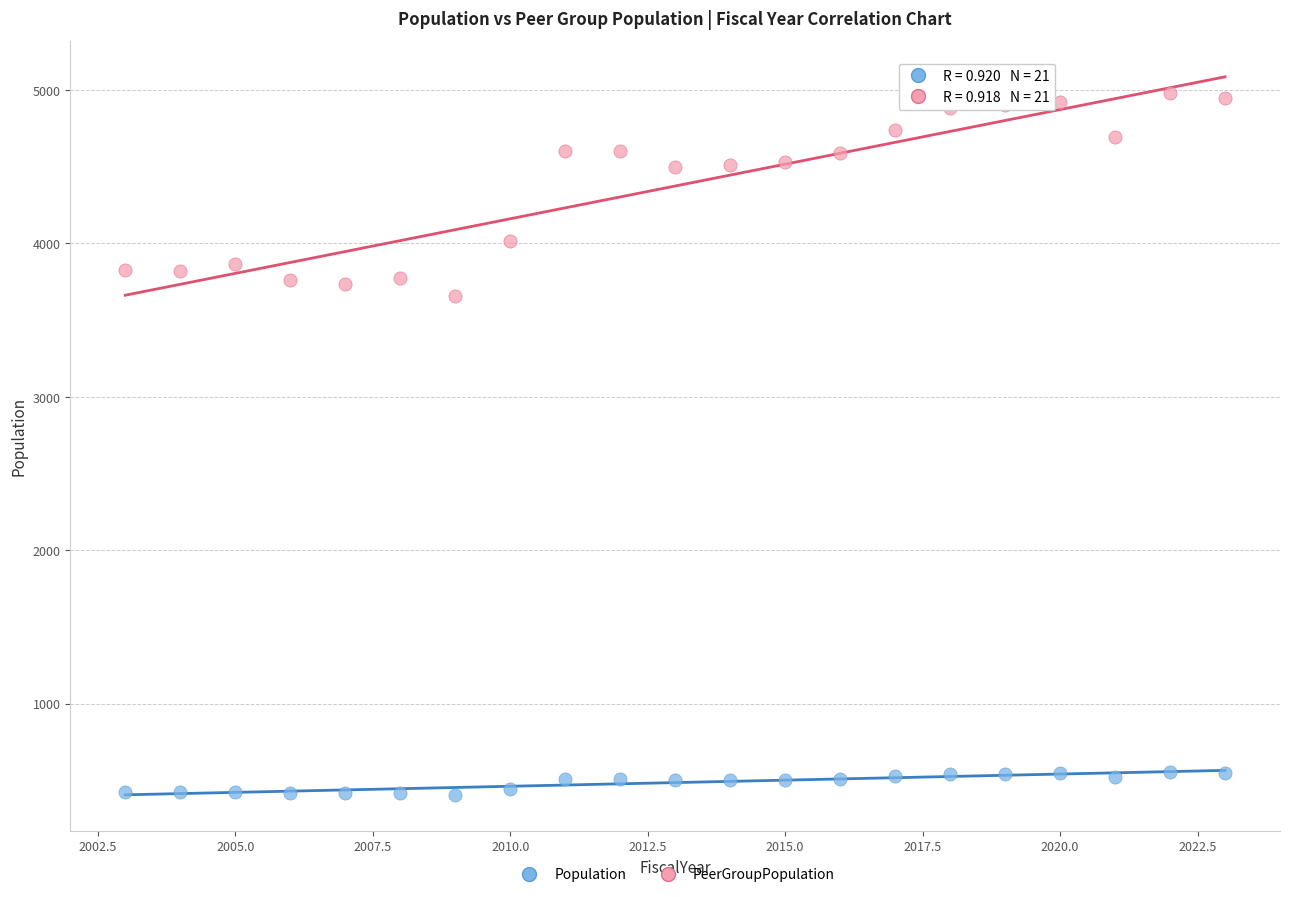

Across all series, what Y value is closest to 2692?

3657